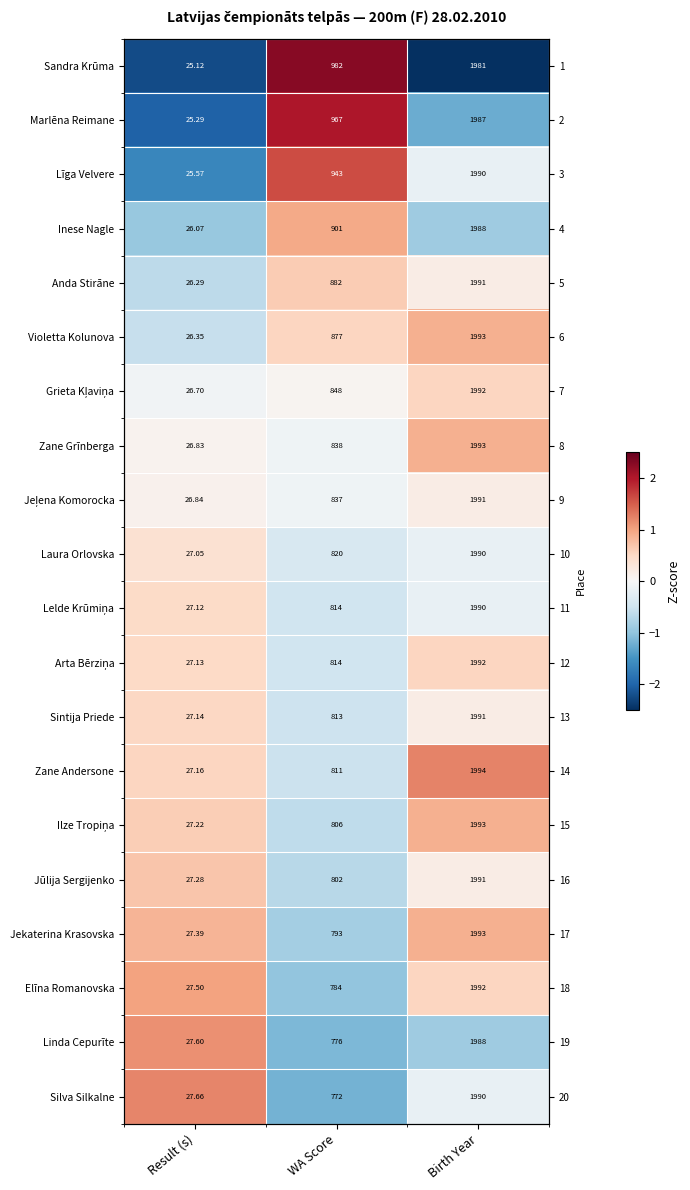

Which has a higher value, Result (s) or WA Score?

WA Score